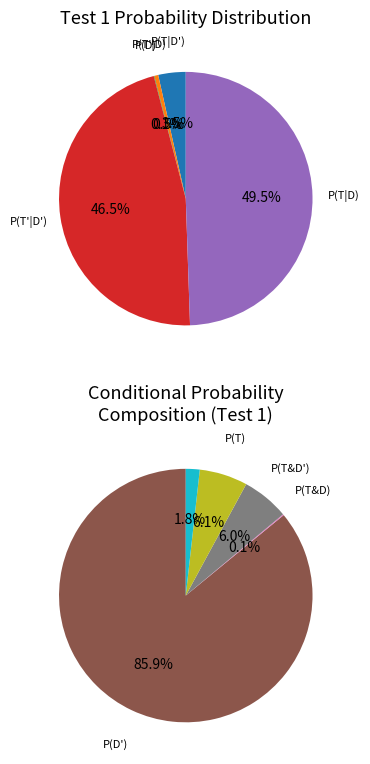

The P(T) slice represents 2% of the pie. True or false?

True